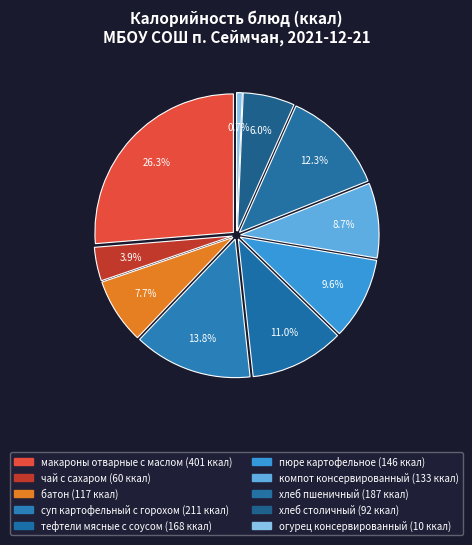

What percentage do пюре картофельное and макароны отварные с маслом together represent?

35.9%